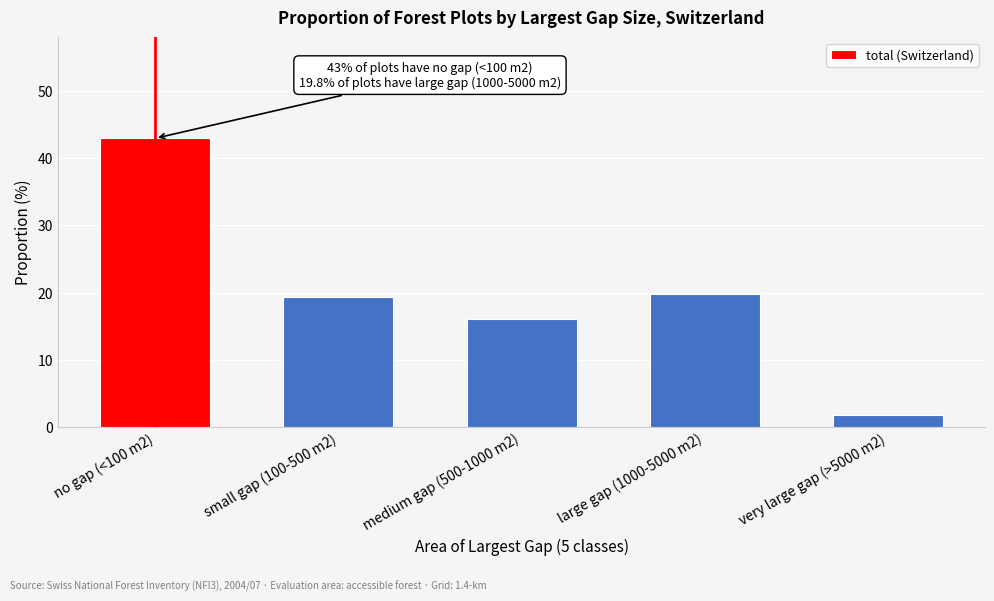

Reading left to right, list all the values displayed in this chart.

43.0	19.3	16.1	19.8	1.8